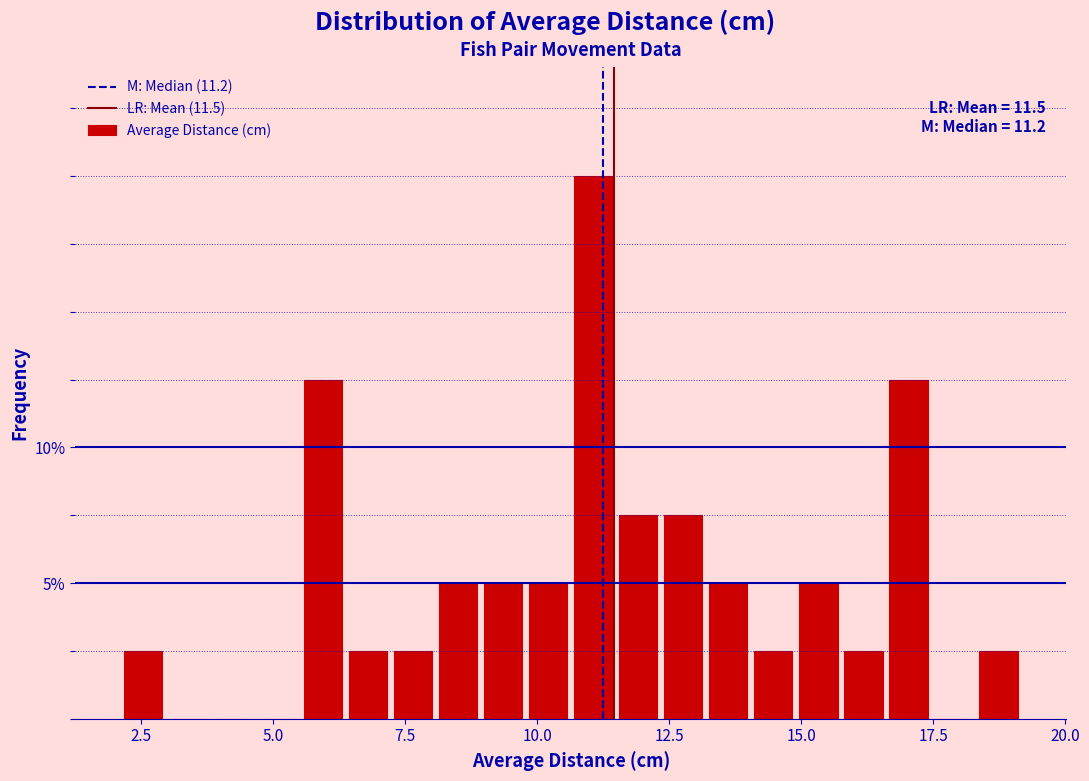

Read against the x-axis, roughly where is the centre of the tallest bar?

11.0